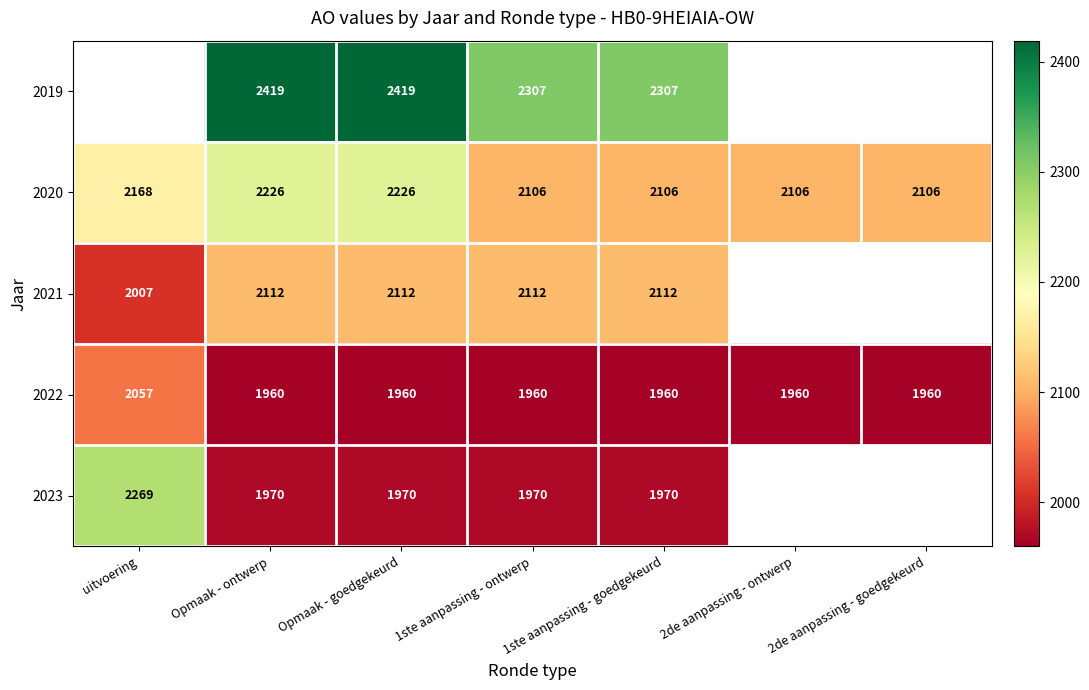

What is the difference between the 2021 values at 1ste aanpassing - ontwerp and uitvoering?

105